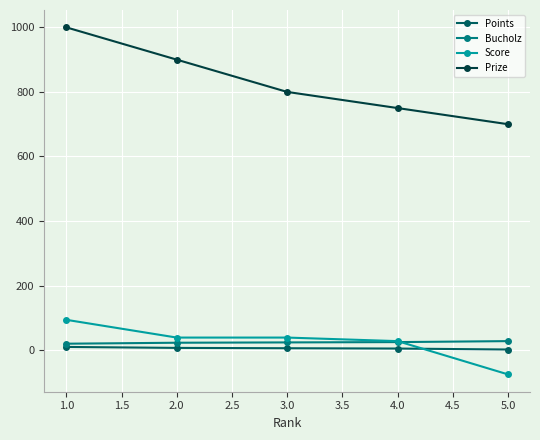

True or false: Score has more than 2 points higher than both neighbors.

False